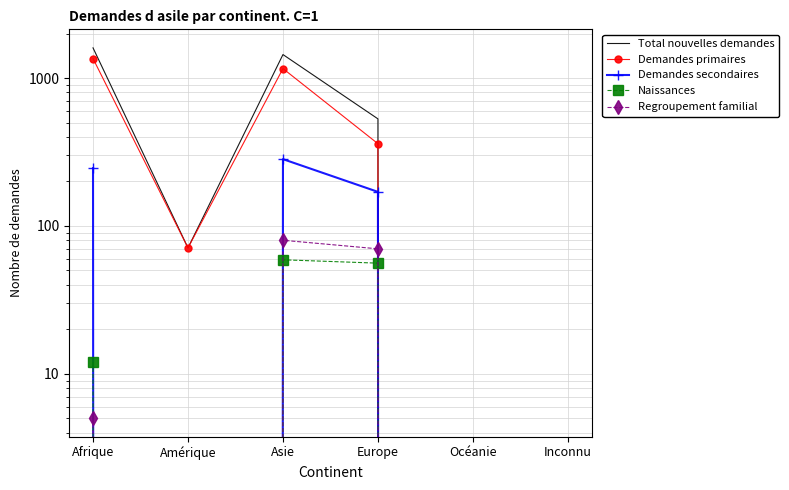

How many values in Total nouvelles demandes are above zero?

4